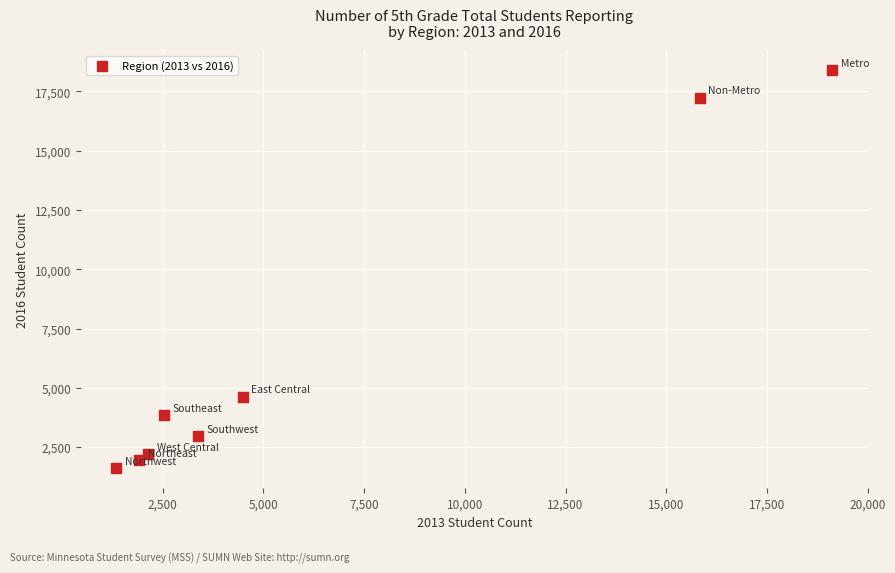

What is the range of X values (max minus min)?

17763